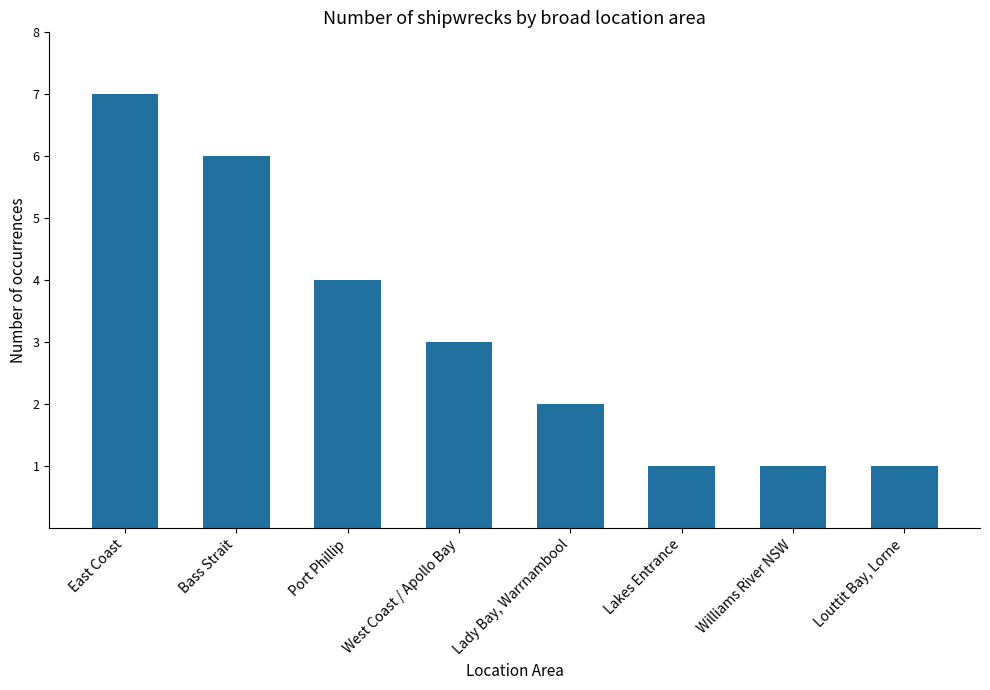

What is the ratio of the value at Lakes Entrance to the value at Bass Strait?

0.2